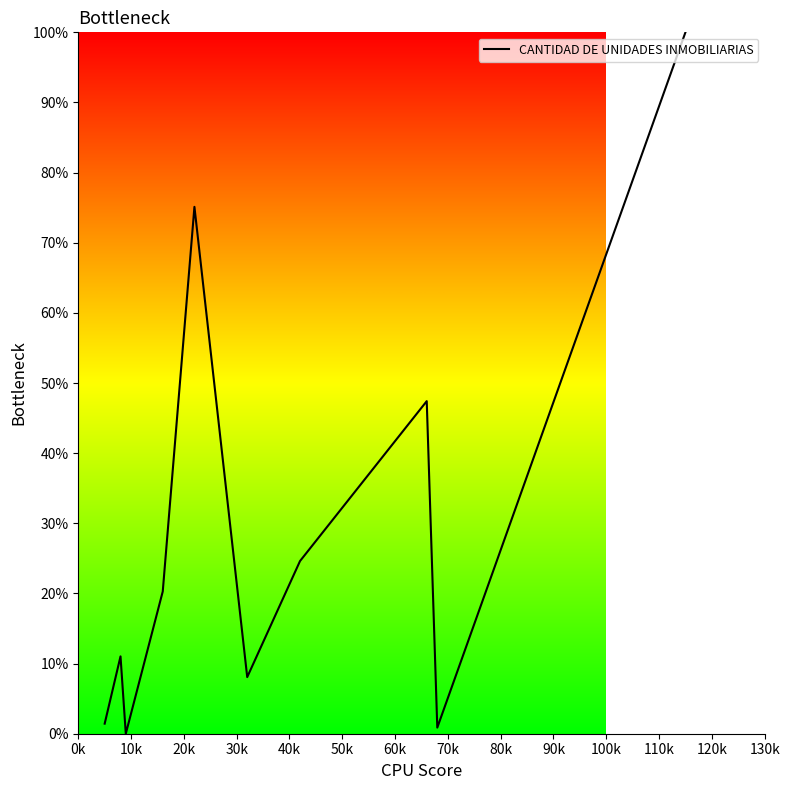

What is the difference between the maximum and minimum values?

100.0